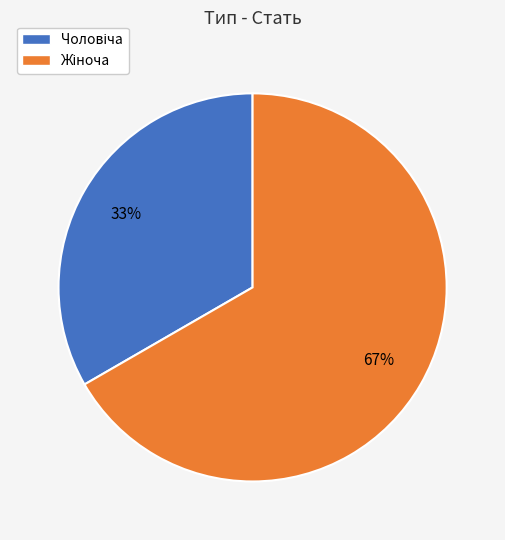

Is there a majority slice in this chart?

Yes